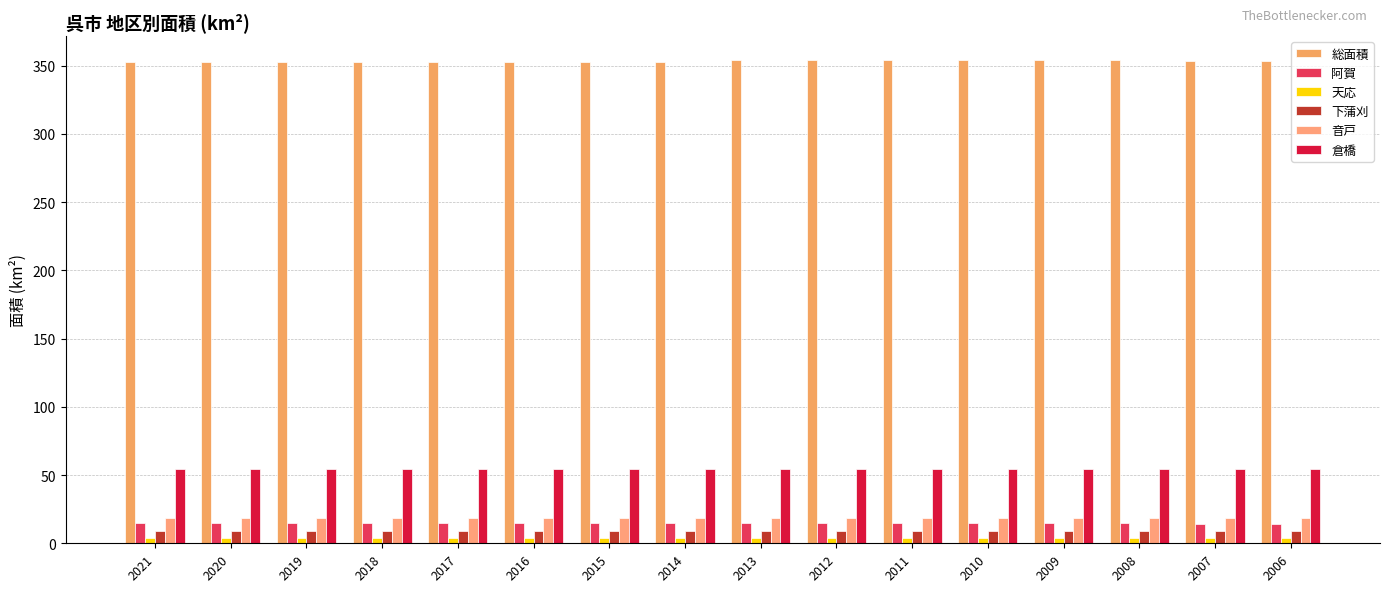

How many distinct data groups are displayed?

6